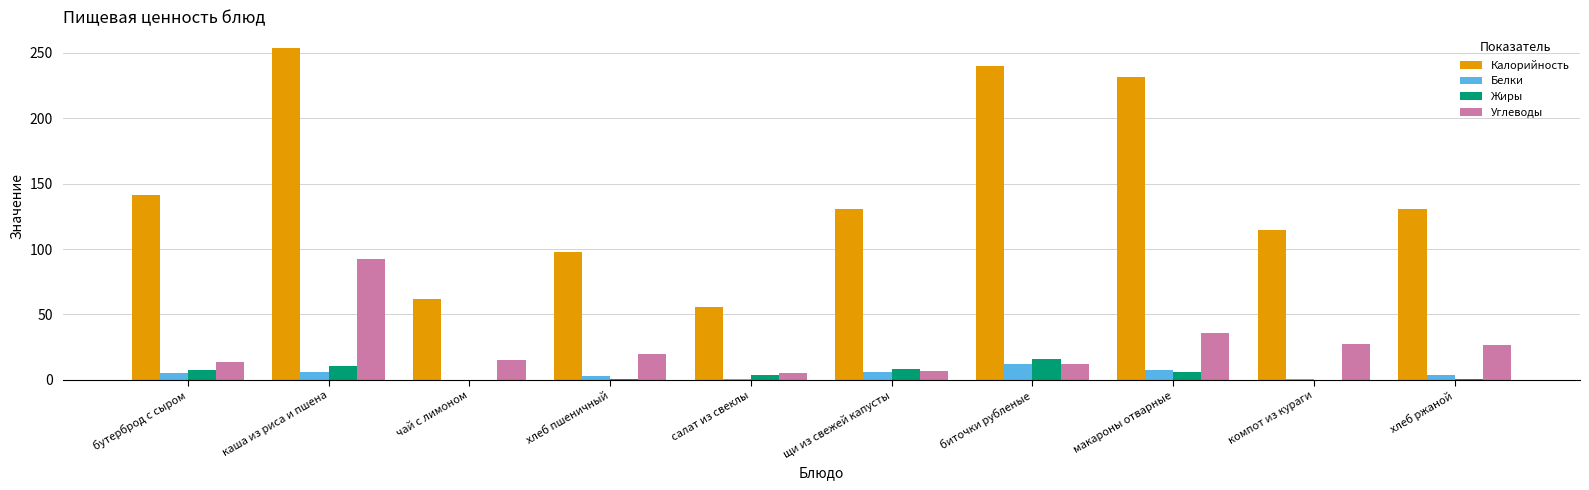

Which series has the largest total across all categories?

Калорийность